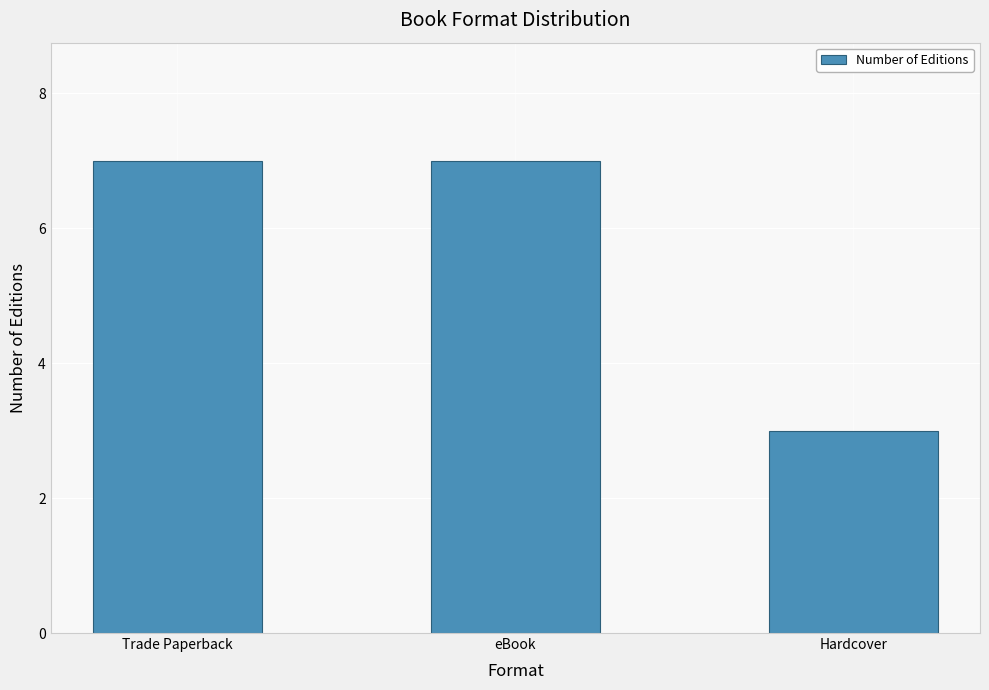

True or false: the data shows 7 at eBook.

True